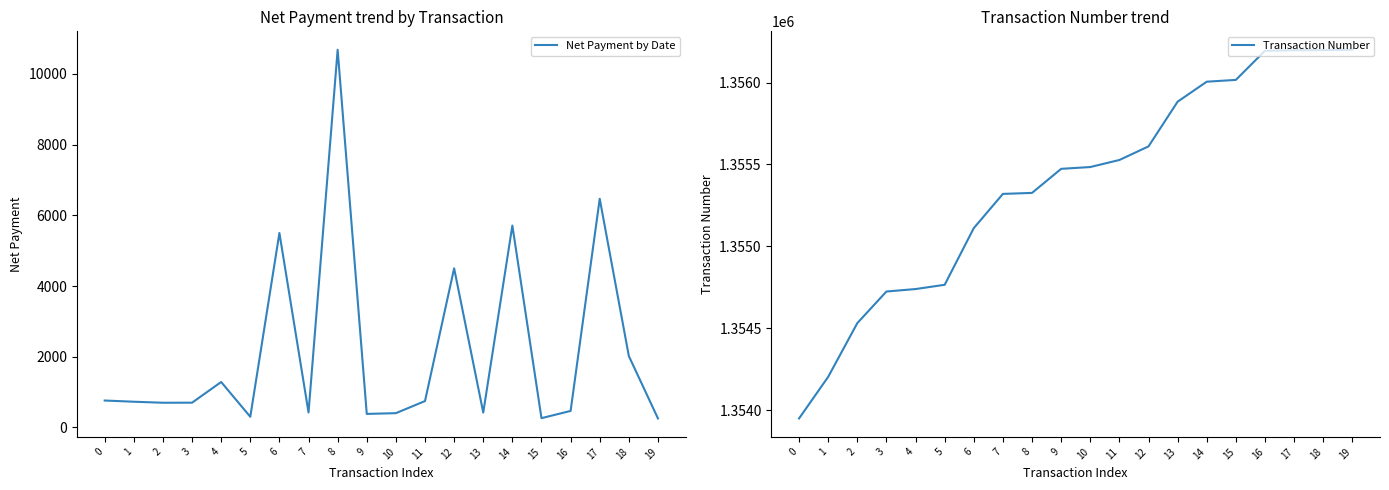

What is the difference between the Net Payment by Date values at 3 and 17?

5770.0